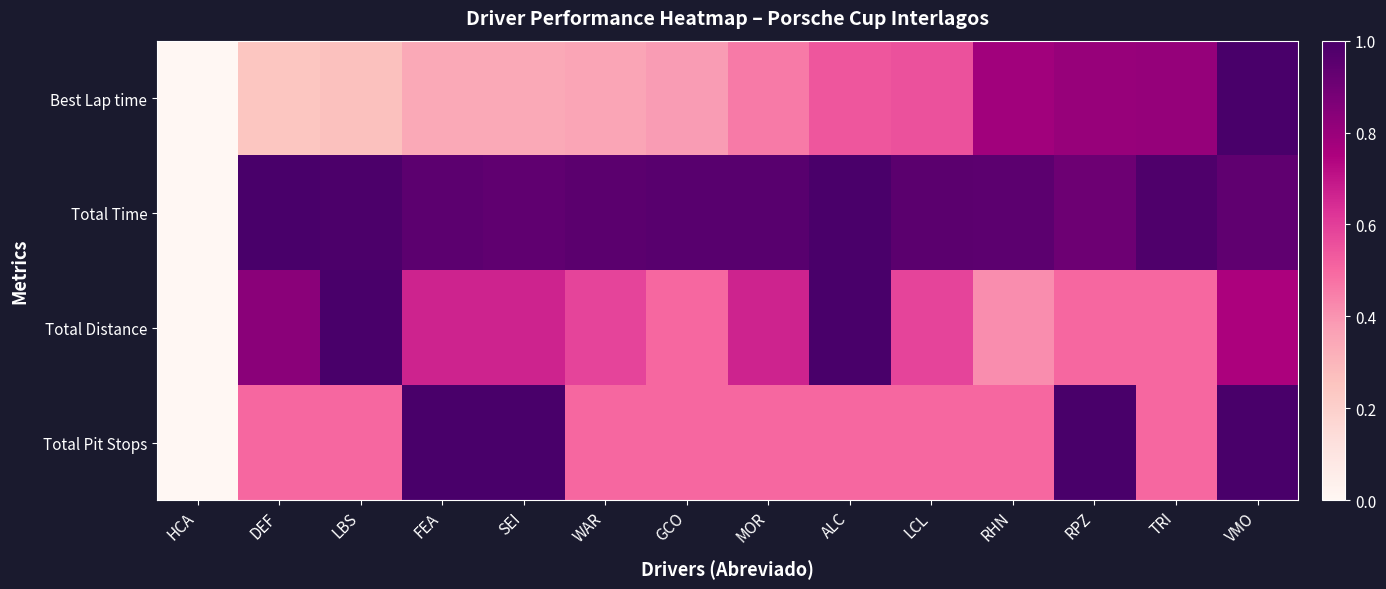

Reading right to left, list all the values displayed in this chart.

Best Lap time: VMO=1.0	TRI=0.8	RPZ=0.8	RHN=0.8	LCL=0.6	ALC=0.5	MOR=0.5	GCO=0.4	WAR=0.4	SEI=0.3	FEA=0.3	LBS=0.3	DEF=0.2	HCA=0.0
Total Time: VMO=0.9	TRI=1.0	RPZ=0.9	RHN=0.9	LCL=1.0	ALC=1.0	MOR=1.0	GCO=1.0	WAR=0.9	SEI=0.9	FEA=0.9	LBS=1.0	DEF=1.0	HCA=0.0
Total Distance: VMO=0.8	TRI=0.5	RPZ=0.5	RHN=0.4	LCL=0.6	ALC=1.0	MOR=0.7	GCO=0.5	WAR=0.6	SEI=0.7	FEA=0.7	LBS=1.0	DEF=0.8	HCA=0.0
Total Pit Stops: VMO=1.0	TRI=0.5	RPZ=1.0	RHN=0.5	LCL=0.5	ALC=0.5	MOR=0.5	GCO=0.5	WAR=0.5	SEI=1.0	FEA=1.0	LBS=0.5	DEF=0.5	HCA=0.0